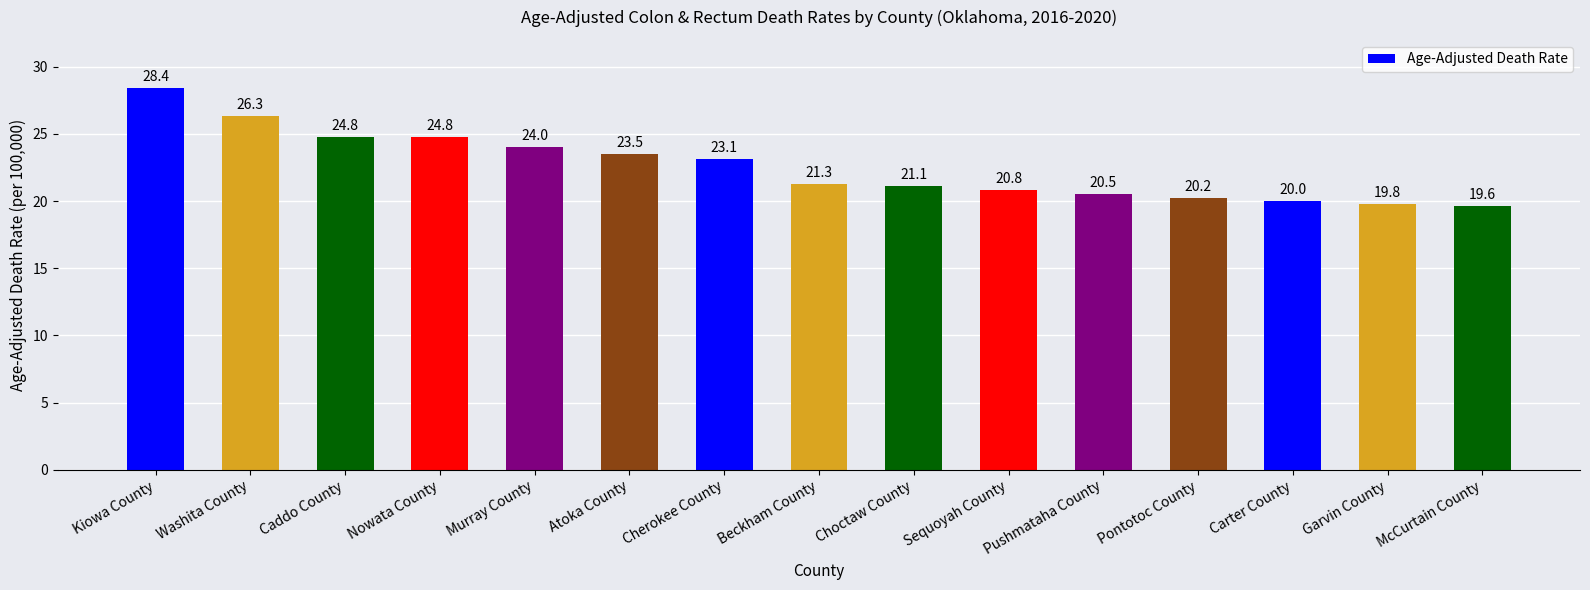

What is the difference between the maximum and second lowest values?

8.6